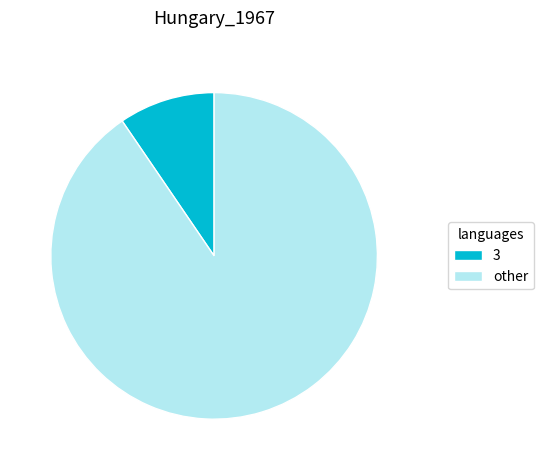

How many slices are in this pie chart?

2